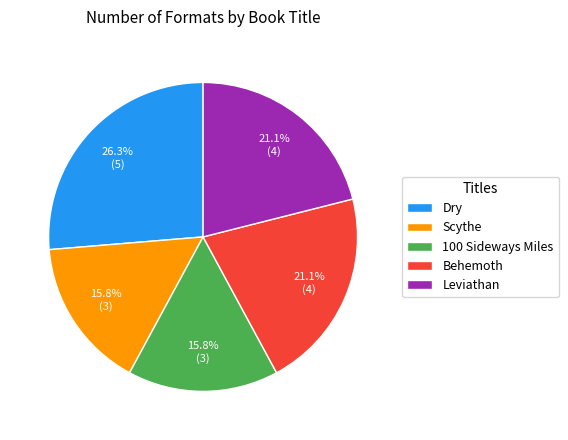

Which has a higher value, 100 Sideways Miles or Leviathan?

Leviathan